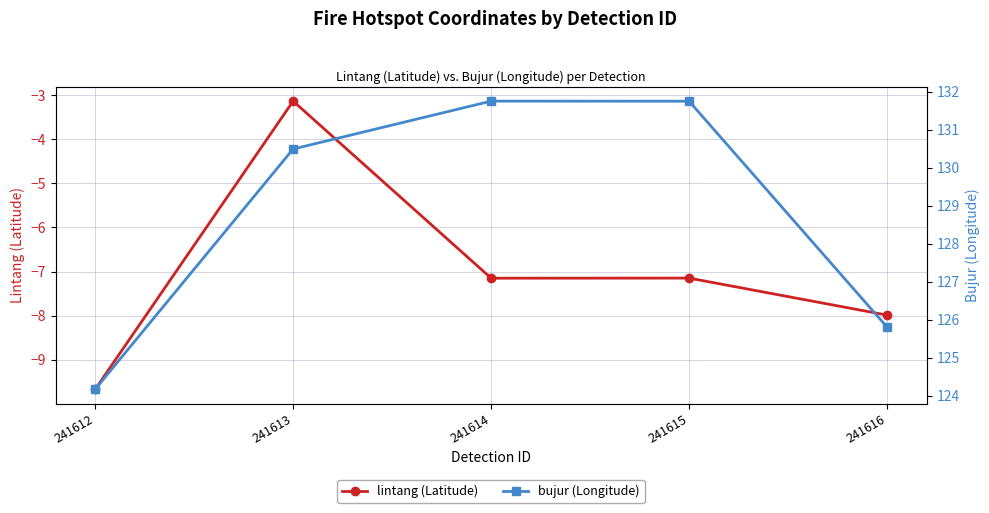

Is the value of bujur (Longitude) at 241616 greater than the value of lintang (Latitude) at 241614?

Yes